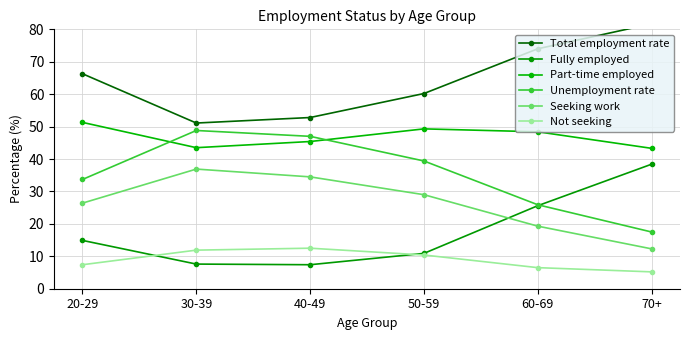

True or false: Total employment rate and Part-time employed cross at least once.

False